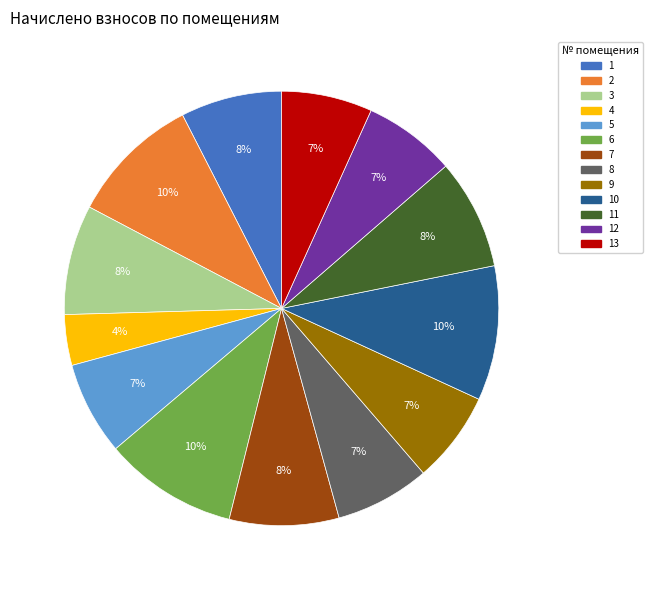

Is there any slice that represents more than half of the pie?

No